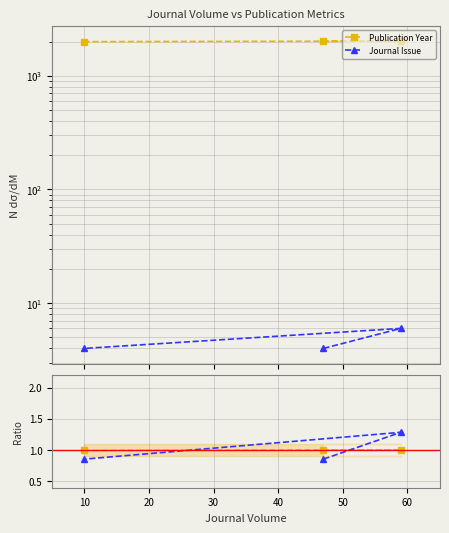

What is the smallest value displayed?

0.9